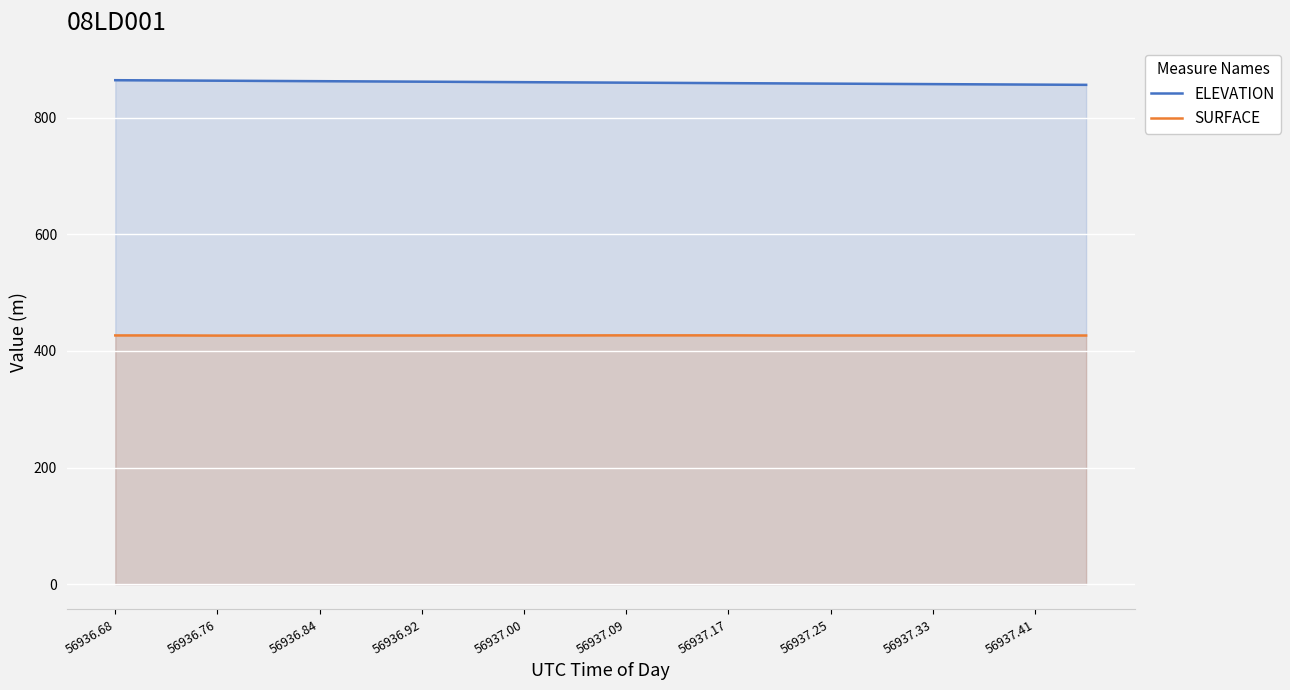

How many distinct data groups are displayed?

2